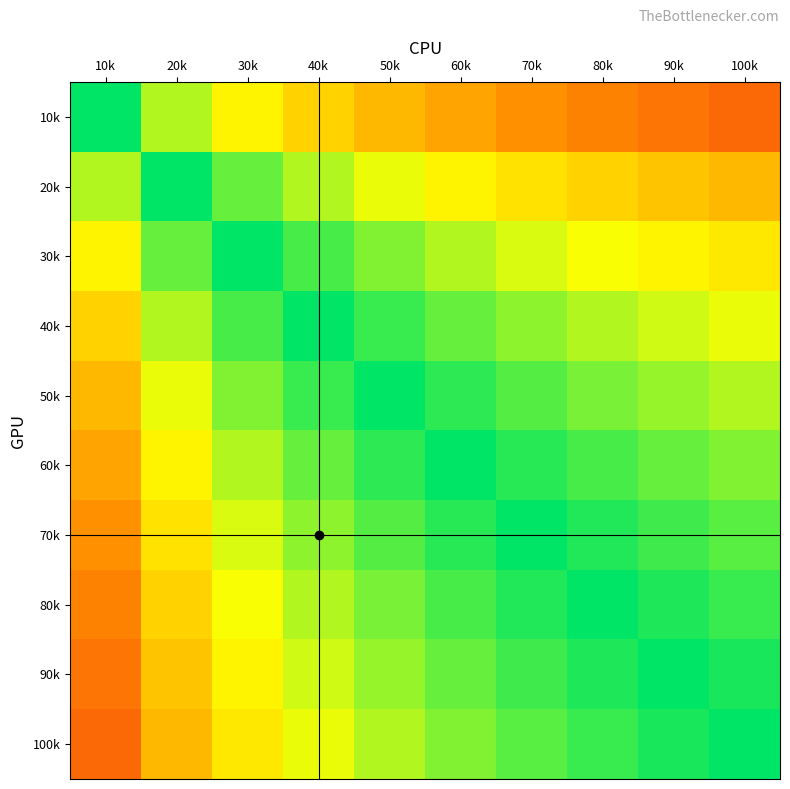

What is the total value across all series at 10k?

67973.5